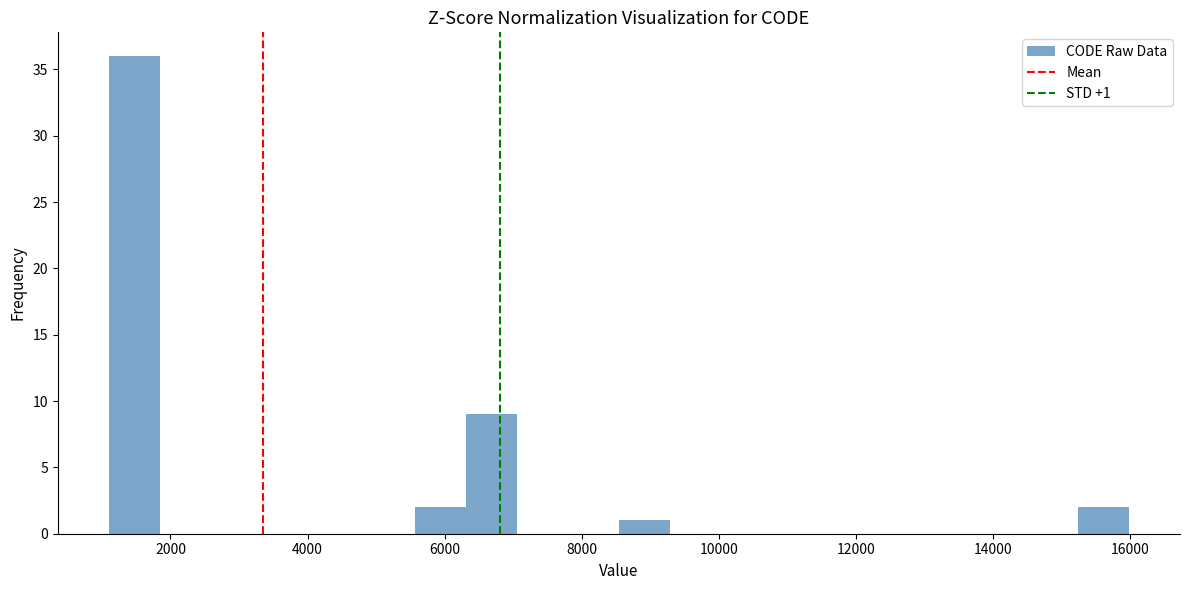

Read against the x-axis, roughly where is the centre of the tallest bar?

1400